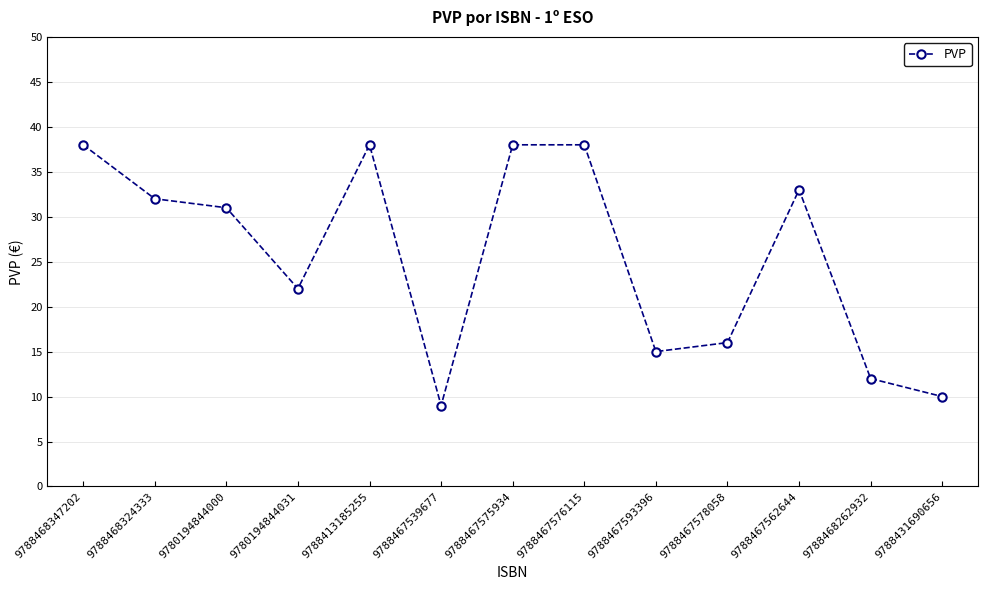

Where is the first local maximum?

9788413185255